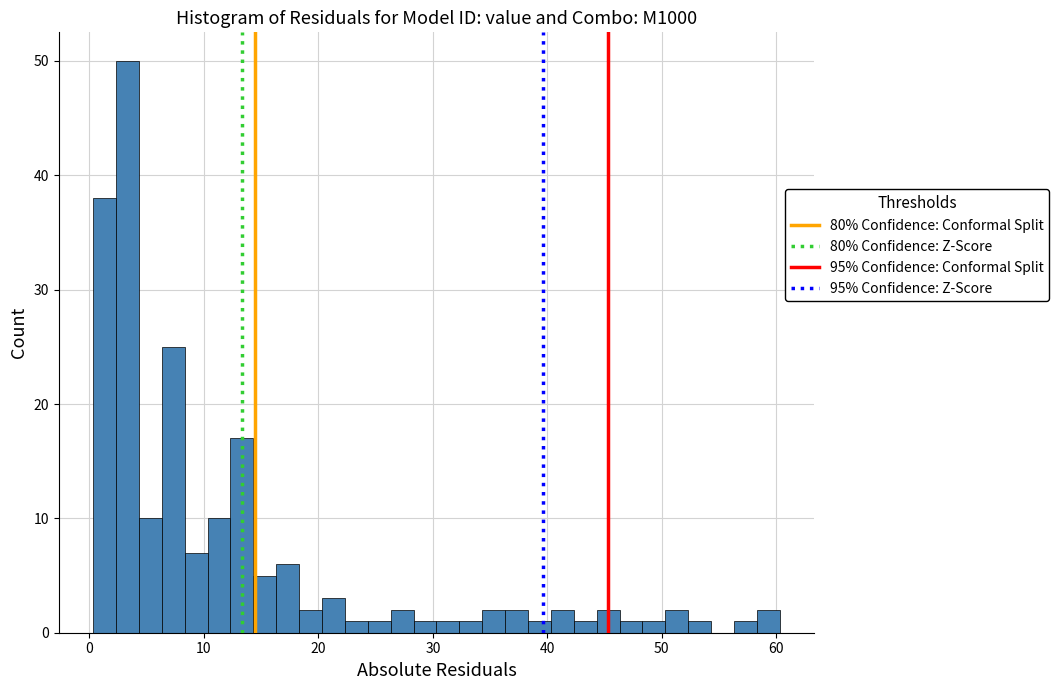

Read against the x-axis, roughly where is the centre of the tallest bar?

3